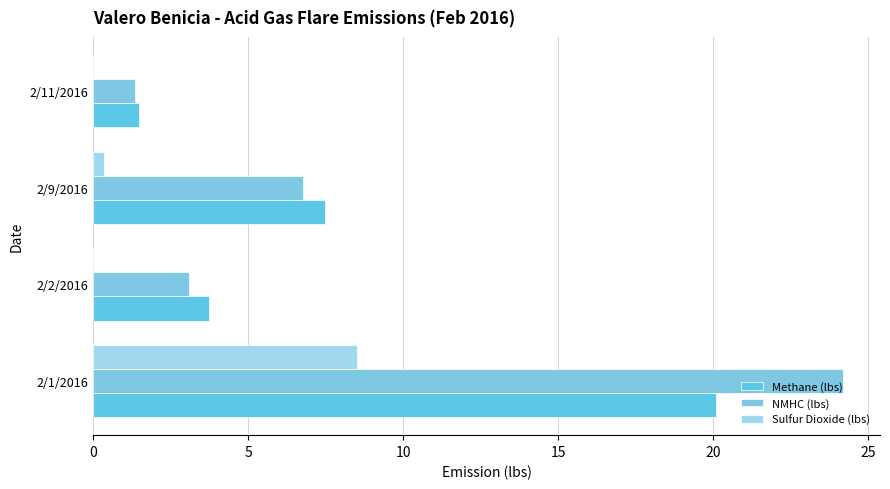

How many data points in Methane (lbs) are above 7?

2